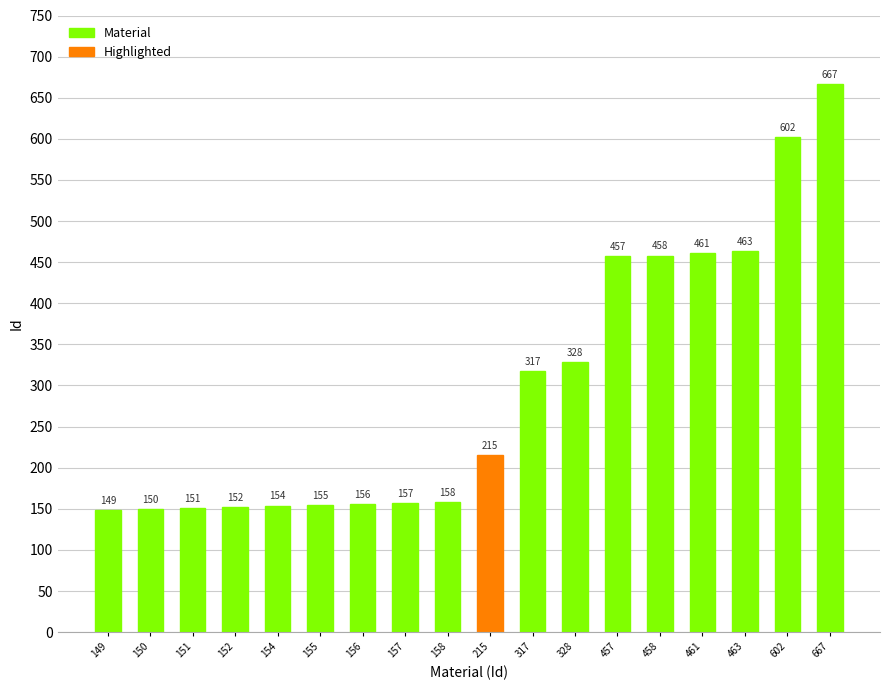

Rank the categories by value from highest to lowest.

667, 602, 463, 461, 458, 457, 328, 317, 215, 158, 157, 156, 155, 154, 152, 151, 150, 149